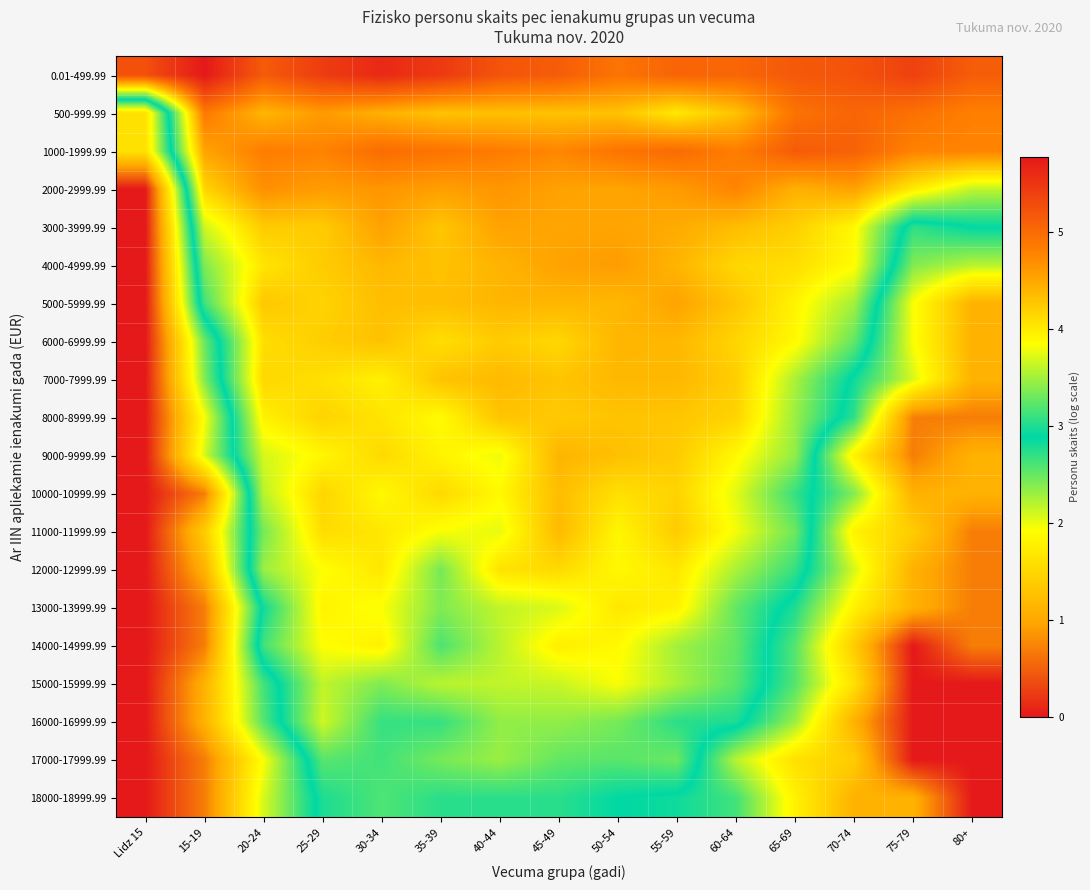

Between 50-54 and 80+, which series saw the biggest shift?

15000-15999.99